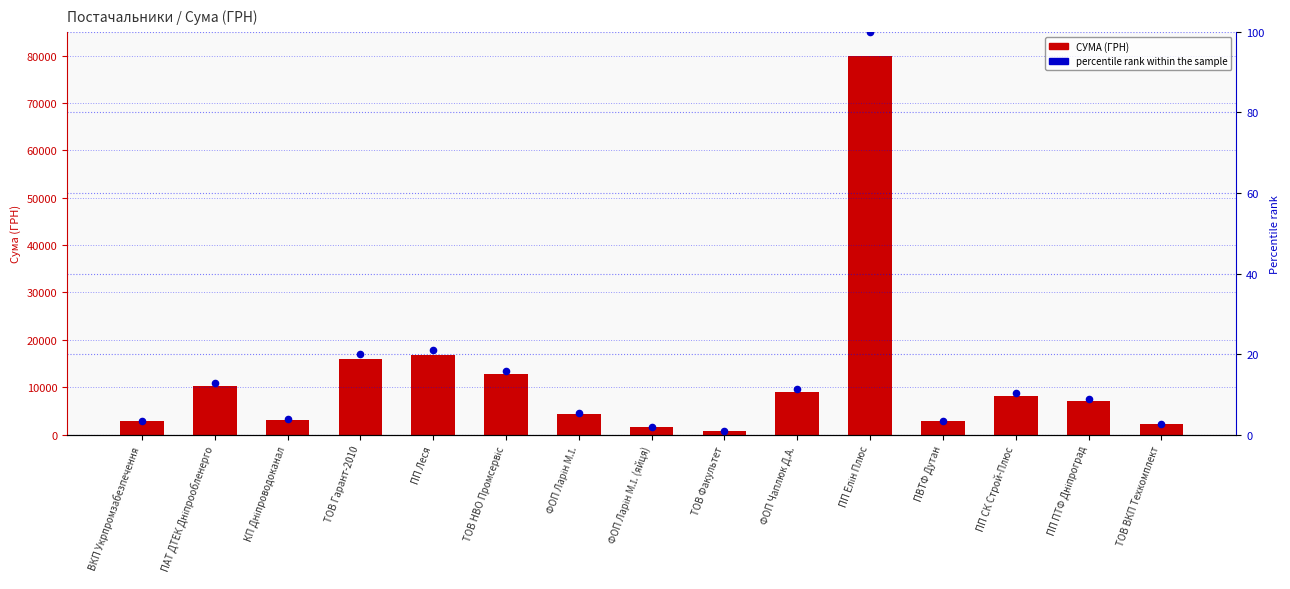

Which series reaches the maximum Y coordinate?

СУМА (ГРН)